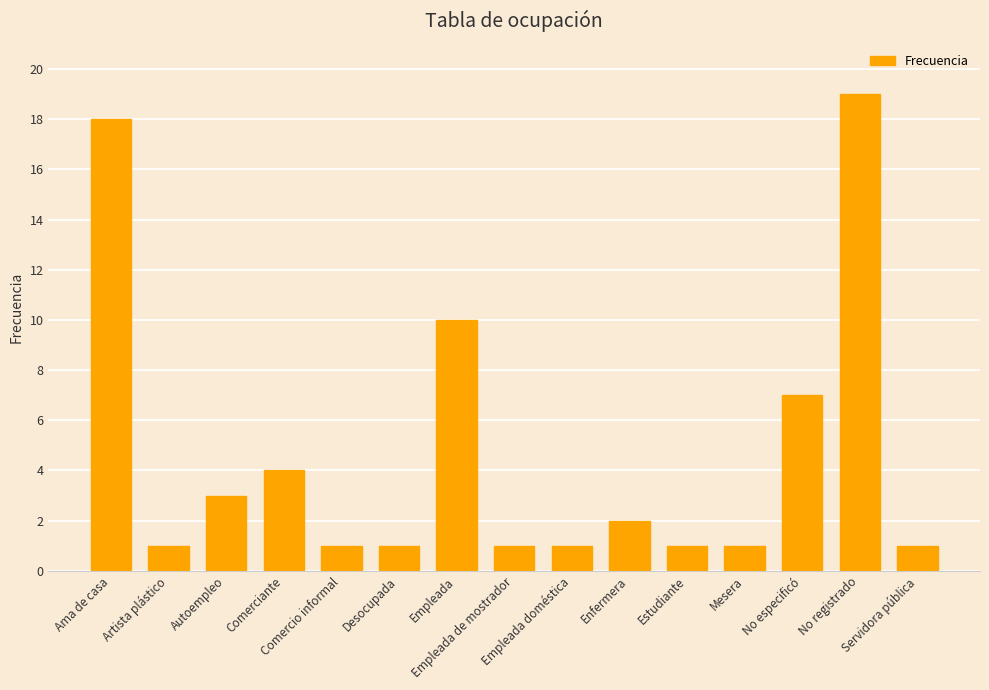

Are the bars grouped side by side (vs. stacked)?

No